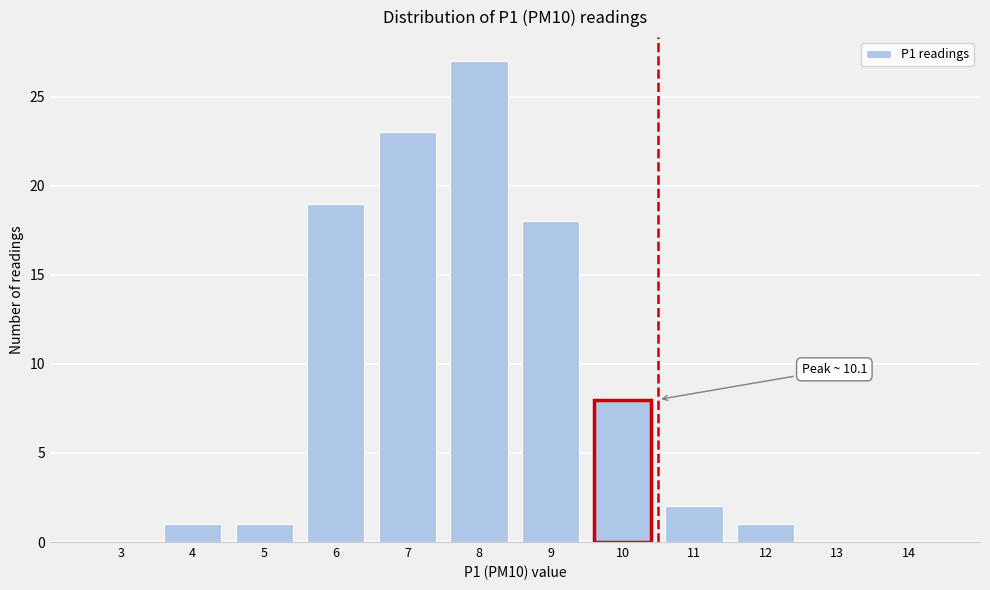

Reading left to right, list all the values displayed in this chart.

3=0	4=1	5=1	6=19	7=23	8=27	9=18	10=8	11=2	12=1	13=0	14=0